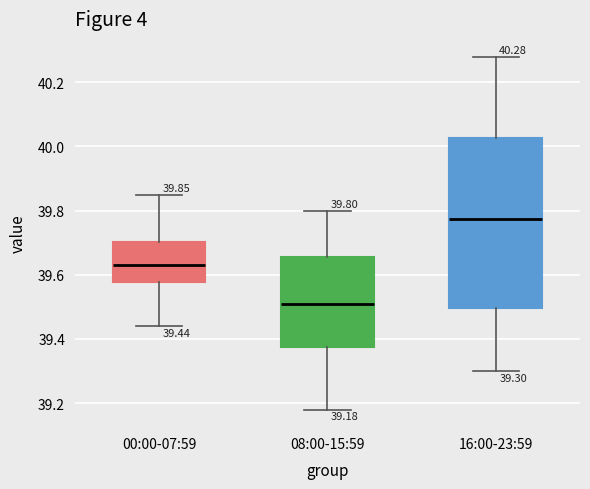

Comparing the boxes themselves (not the whiskers), which one is the tallest?

16:00-23:59